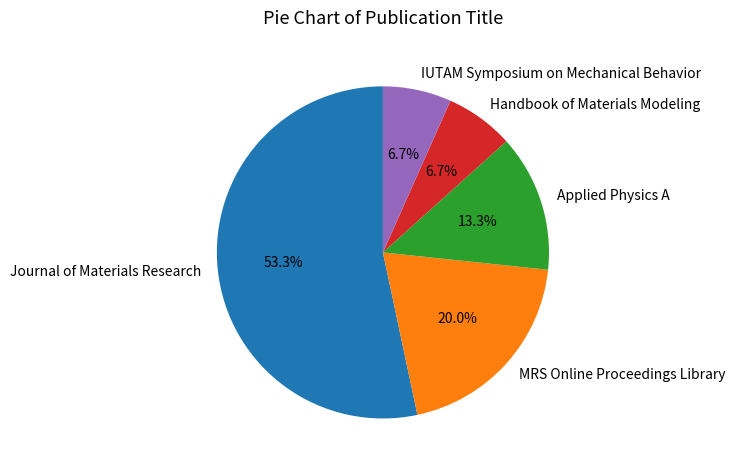

What is the largest slice in the pie chart?

Journal of Materials Research